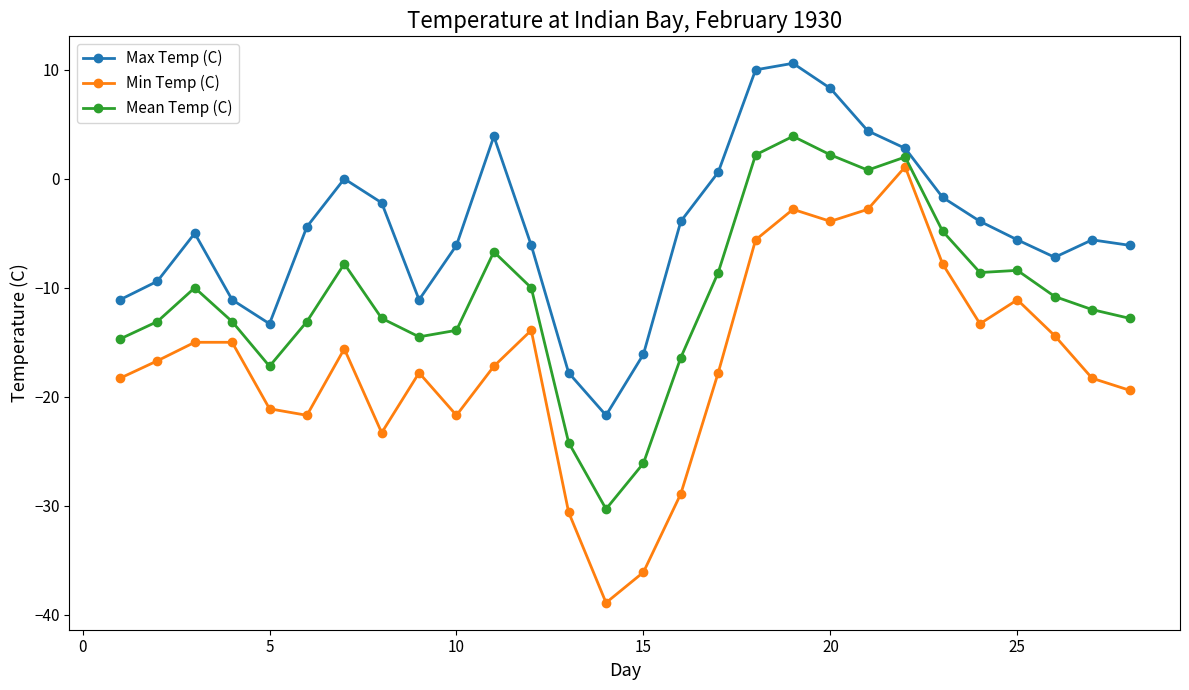

Rank the series by their maximum value, from lowest to highest.

Min Temp (C), Mean Temp (C), Max Temp (C)